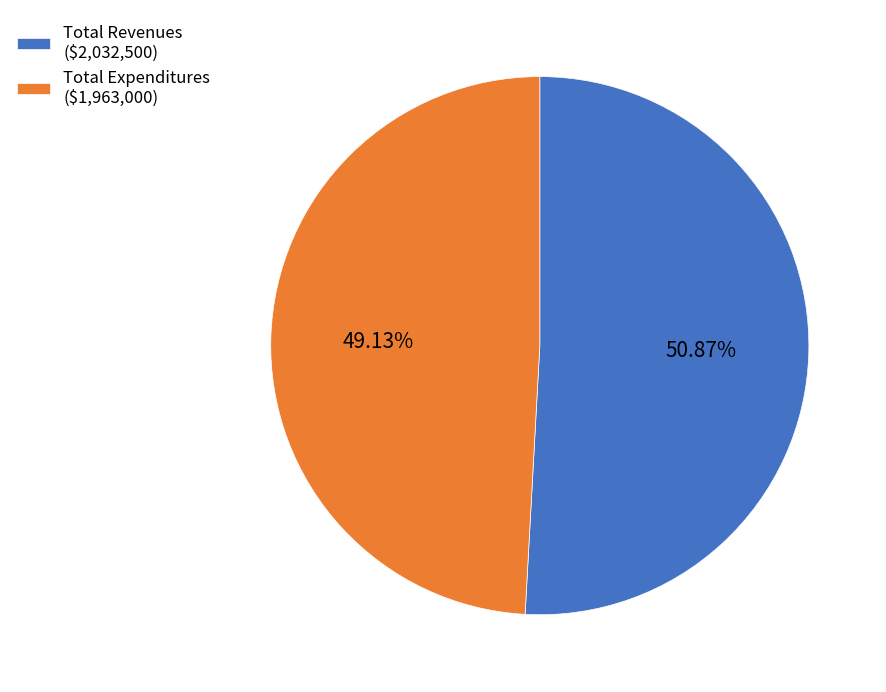

Does any single category account for the majority?

Yes